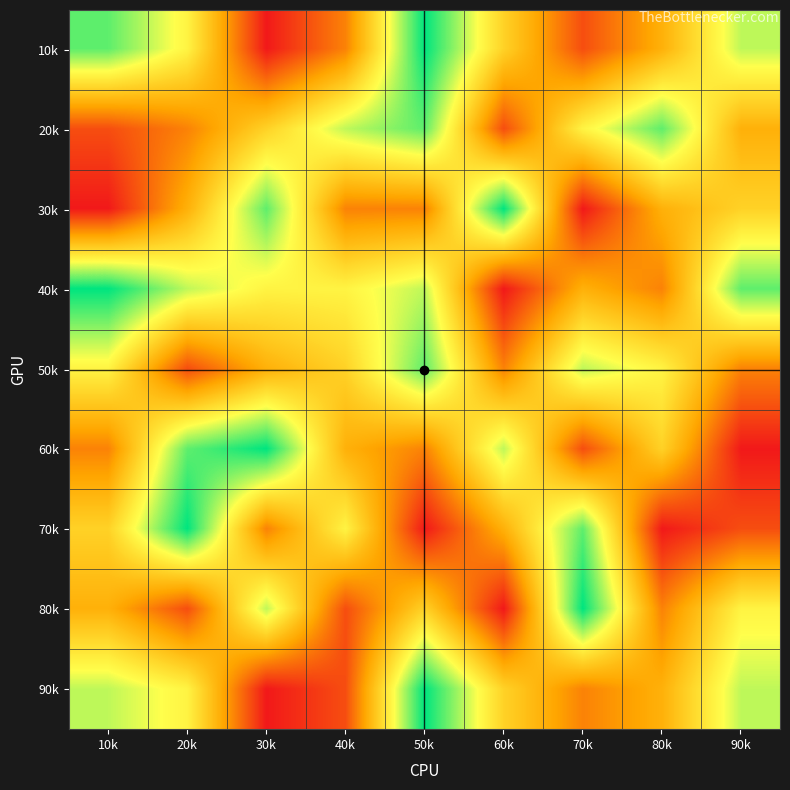

At which category is the sum across all series the highest?

50k